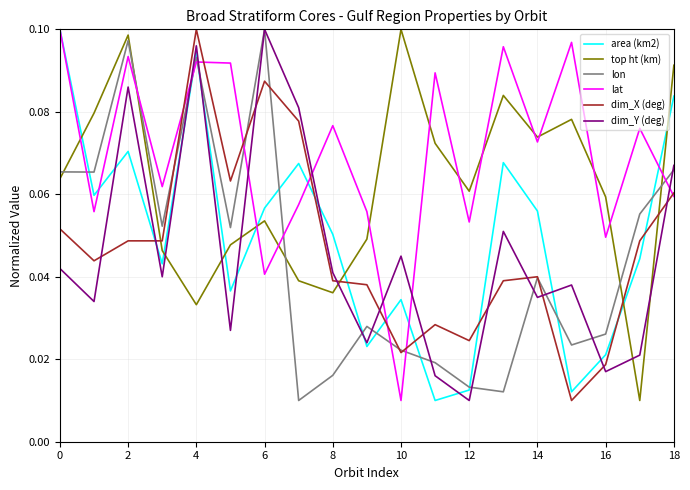

True or false: lat and top ht (km) cross at least once.

True